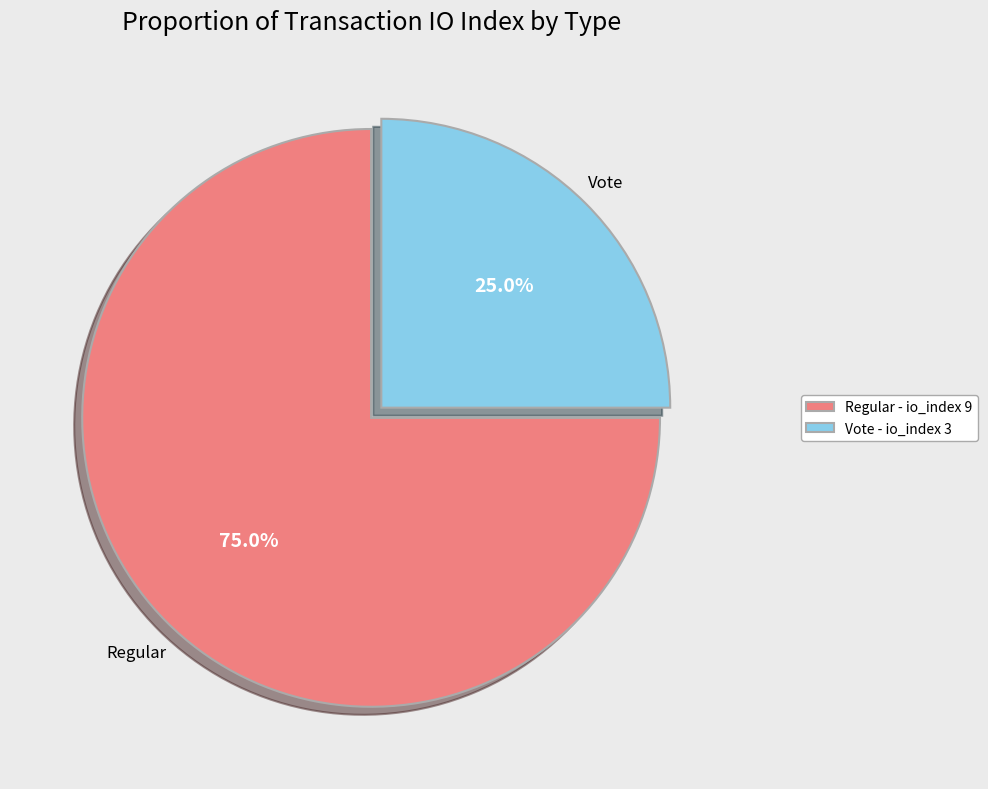

Is Regular - io_index 9 the majority of the pie?

Yes